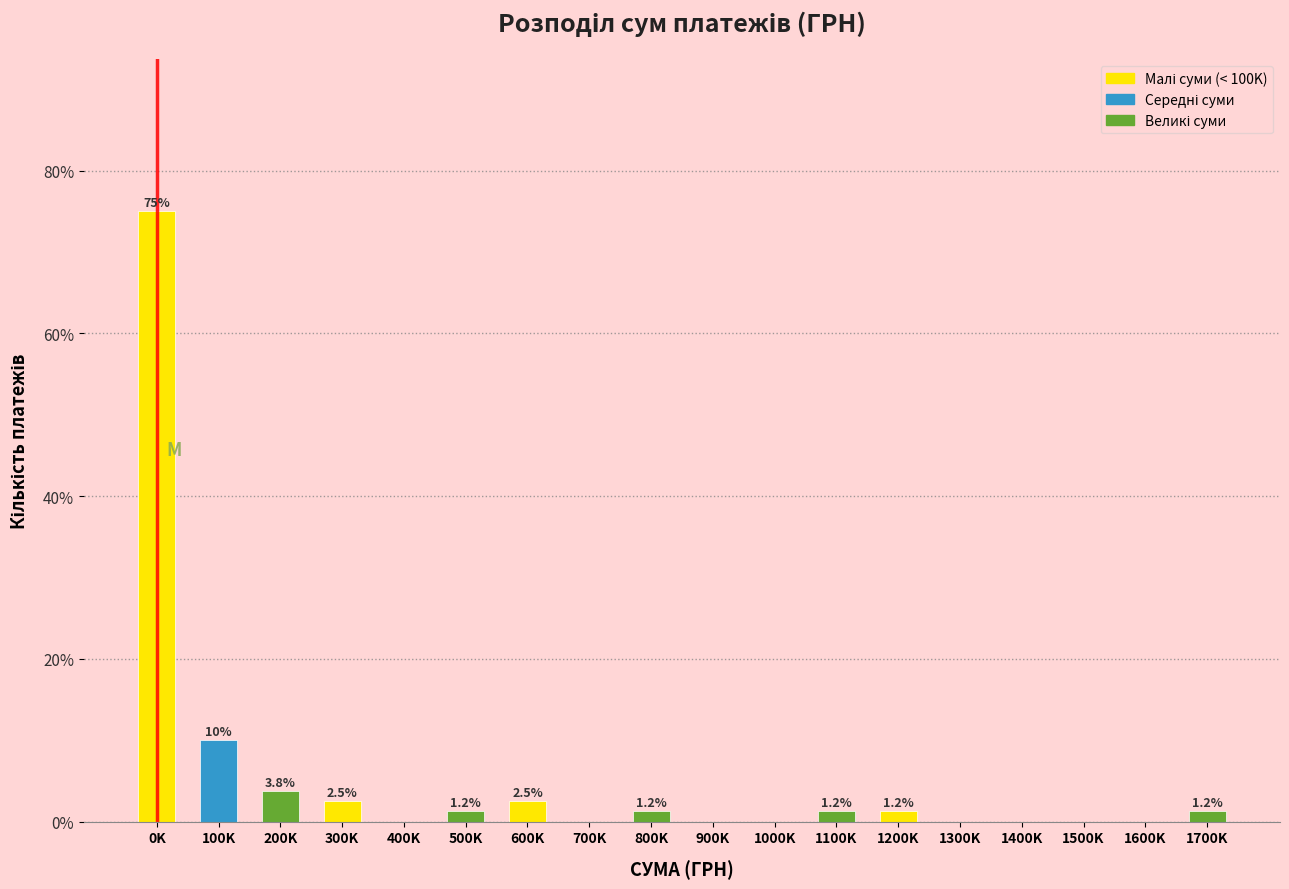

Which category has the highest value across all series?

0K